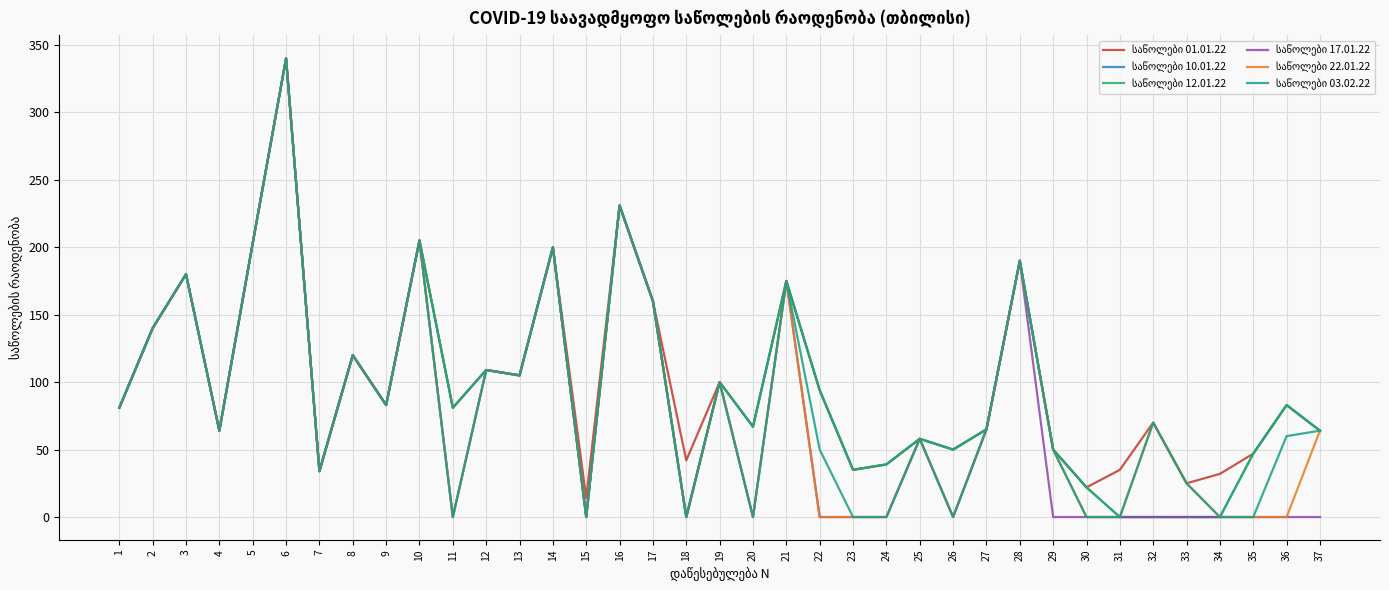

At how many categories does at least one series exceed 325?

1